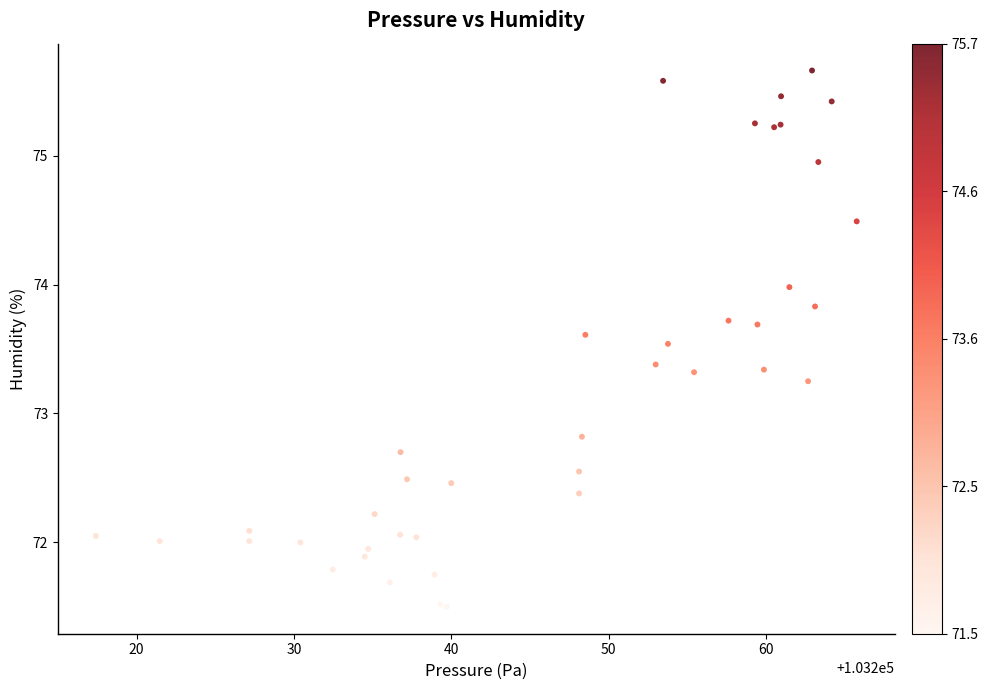

What Y value in the scatter plot is closest to 73?

72.8